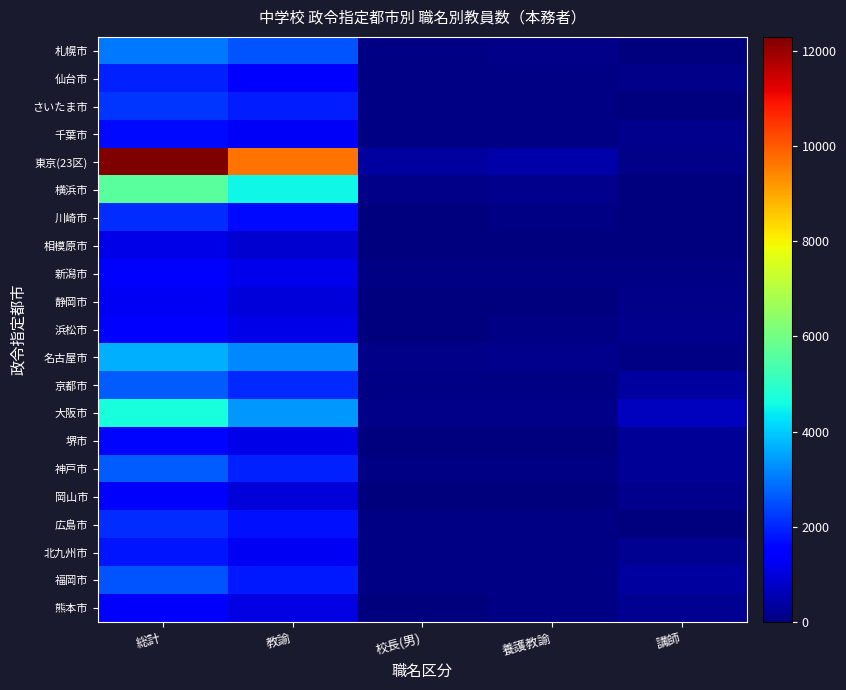

At 養護教諭, list the series in order from smallest to largest.

相模原市, 堺市, 岡山市, 静岡市, 熊本市, 川崎市, 浜松市, 新潟市, 千葉市, 北九州市, さいたま市, 福岡市, 仙台市, 神戸市, 広島市, 京都市, 札幌市, 大阪市, 名古屋市, 横浜市, 東京(23区)